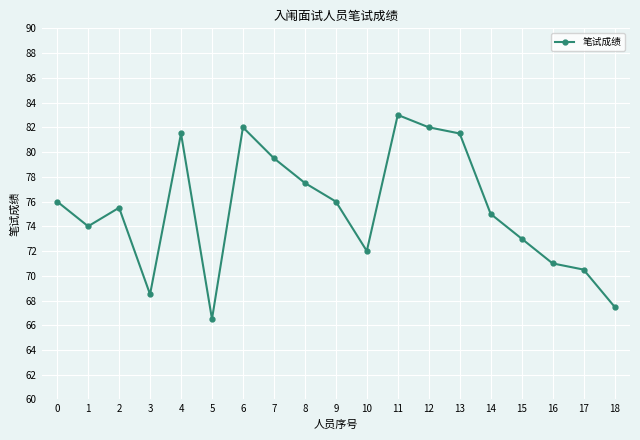

Count the number of data series in this chart.

1